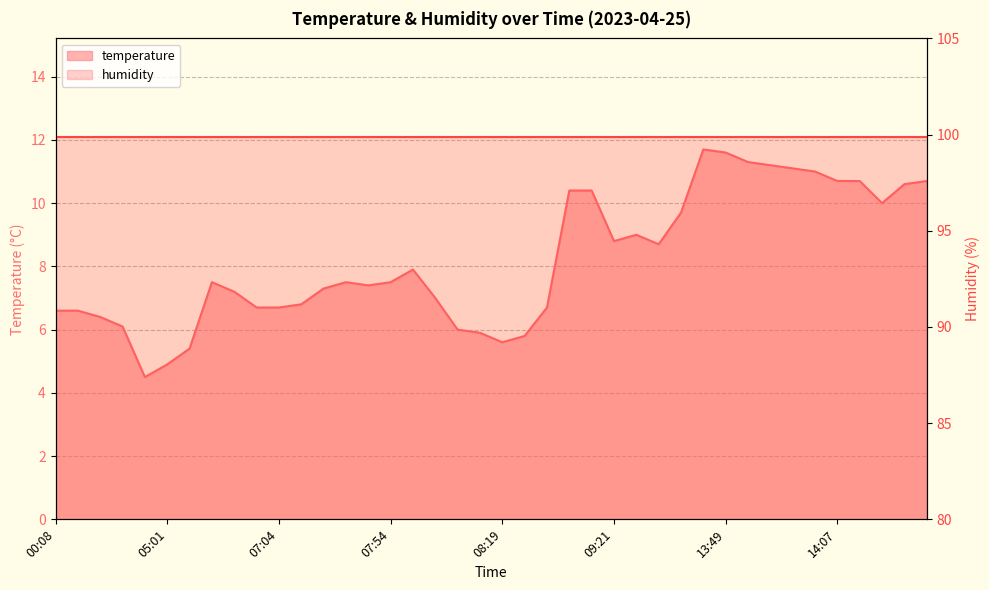

What is the sum of the values at 05:53 and 09:23?

14.4